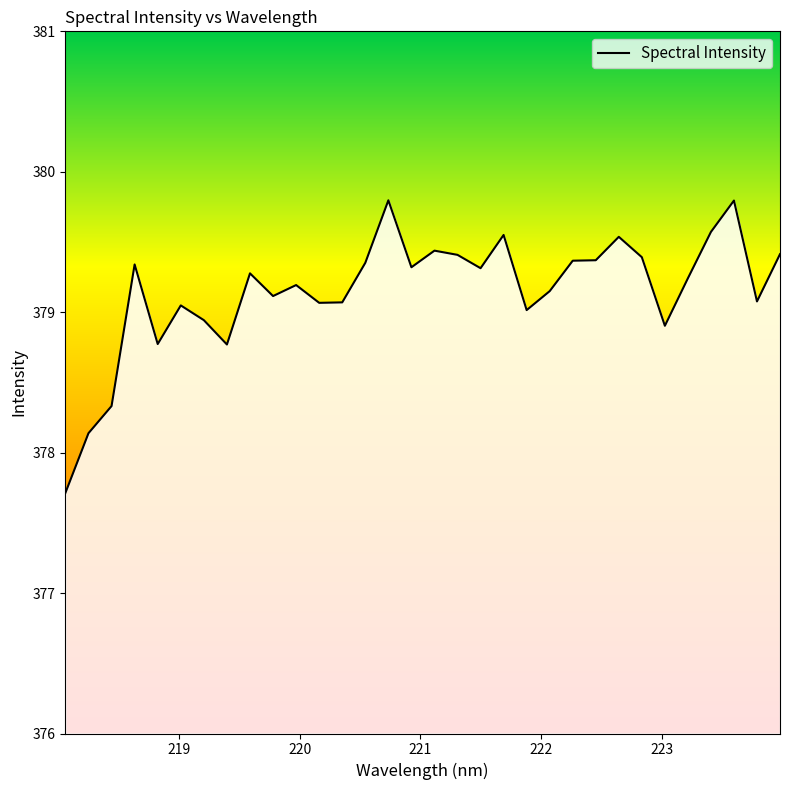

What is the greatest value displayed?

379.8